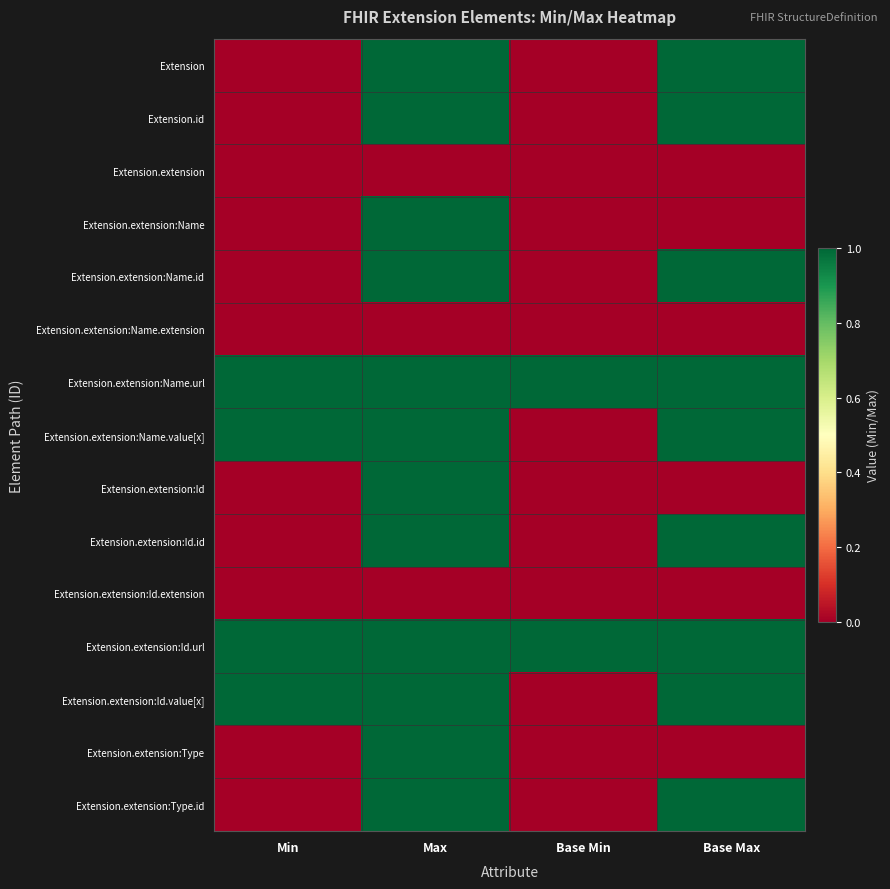

Reading left to right, list all the values displayed in this chart.

Extension: Min=0	Max=1	Base Min=0	Base Max=1
Extension.id: Min=0	Max=1	Base Min=0	Base Max=1
Extension.extension: Min=0	Max=0	Base Min=0	Base Max=0
Extension.extension:Name: Min=0	Max=1	Base Min=0	Base Max=0
Extension.extension:Name.id: Min=0	Max=1	Base Min=0	Base Max=1
Extension.extension:Name.extension: Min=0	Max=0	Base Min=0	Base Max=0
Extension.extension:Name.url: Min=1	Max=1	Base Min=1	Base Max=1
Extension.extension:Name.value[x]: Min=1	Max=1	Base Min=0	Base Max=1
Extension.extension:Id: Min=0	Max=1	Base Min=0	Base Max=0
Extension.extension:Id.id: Min=0	Max=1	Base Min=0	Base Max=1
Extension.extension:Id.extension: Min=0	Max=0	Base Min=0	Base Max=0
Extension.extension:Id.url: Min=1	Max=1	Base Min=1	Base Max=1
Extension.extension:Id.value[x]: Min=1	Max=1	Base Min=0	Base Max=1
Extension.extension:Type: Min=0	Max=1	Base Min=0	Base Max=0
Extension.extension:Type.id: Min=0	Max=1	Base Min=0	Base Max=1